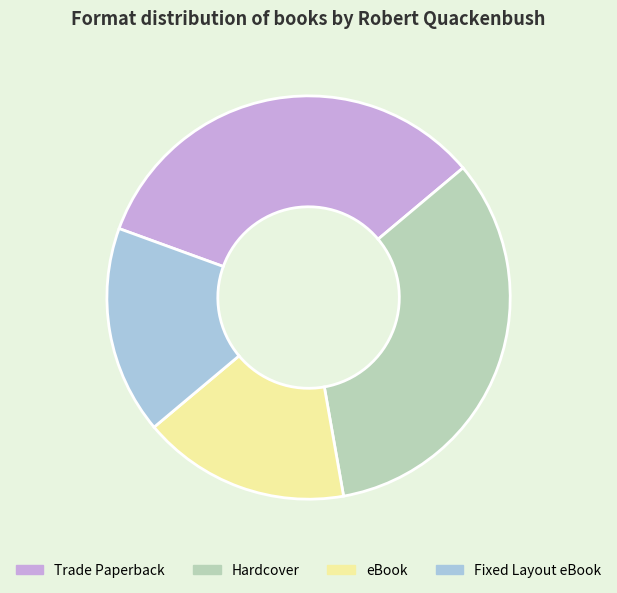

Does any single category account for the majority?

No